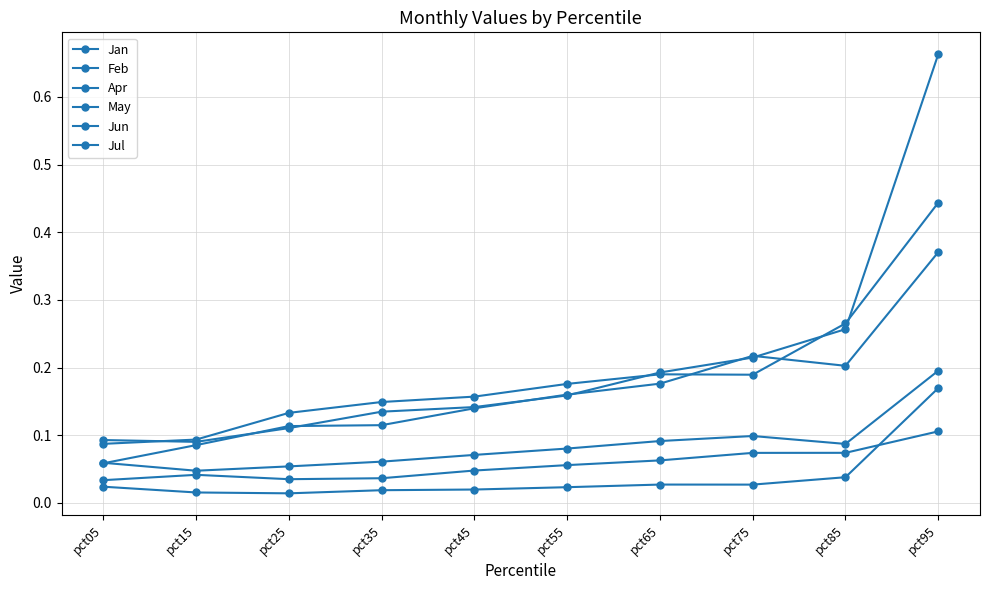

Count the number of data series in this chart.

6